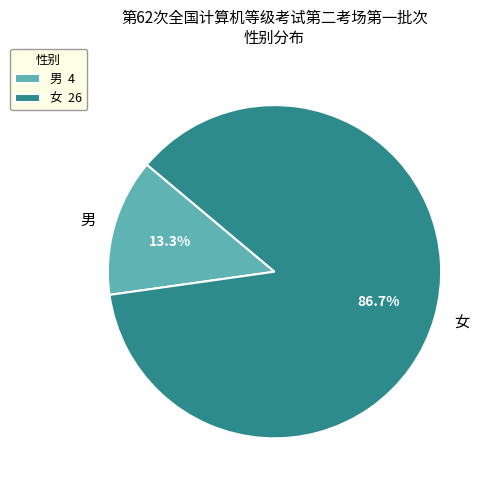

Does 男 account for over 50% of the chart?

No